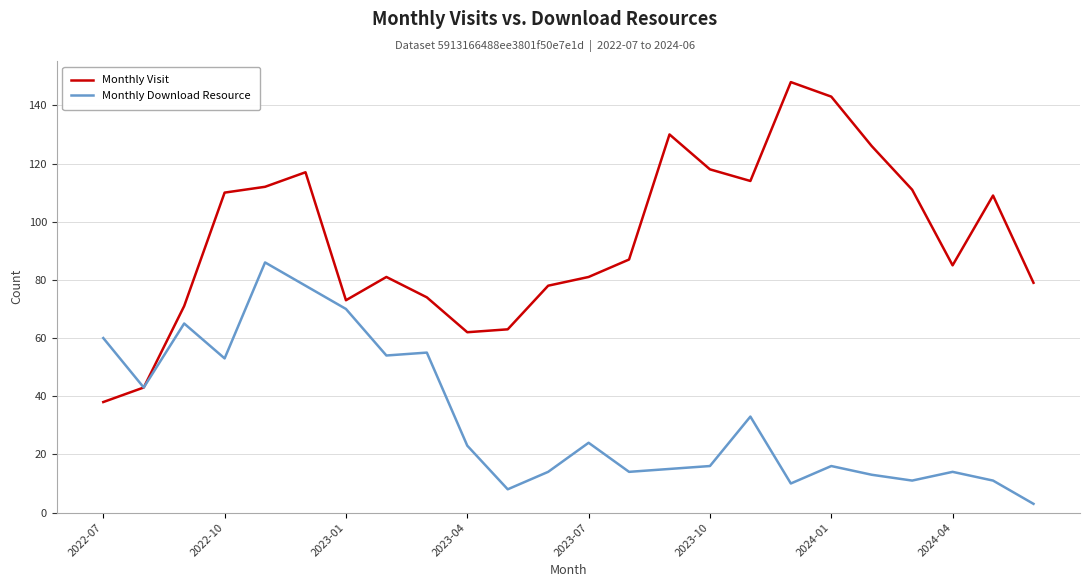

Reading right to left, extract all data points from this chart.

Monthly Visit: 79	109	85	111	126	143	148	114	118	130	87	81	78	63	62	74	81	73	117	112	110	71	43	38
Monthly Download Resource: 3	11	14	11	13	16	10	33	16	15	14	24	14	8	23	55	54	70	78	86	53	65	43	60